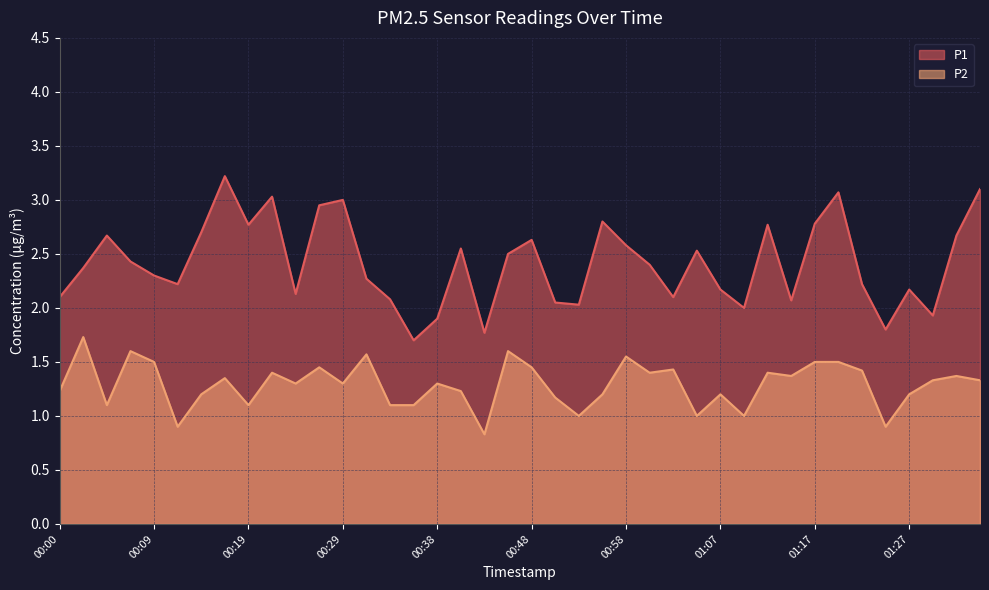

How many P2 values are between 1 and 2?

37